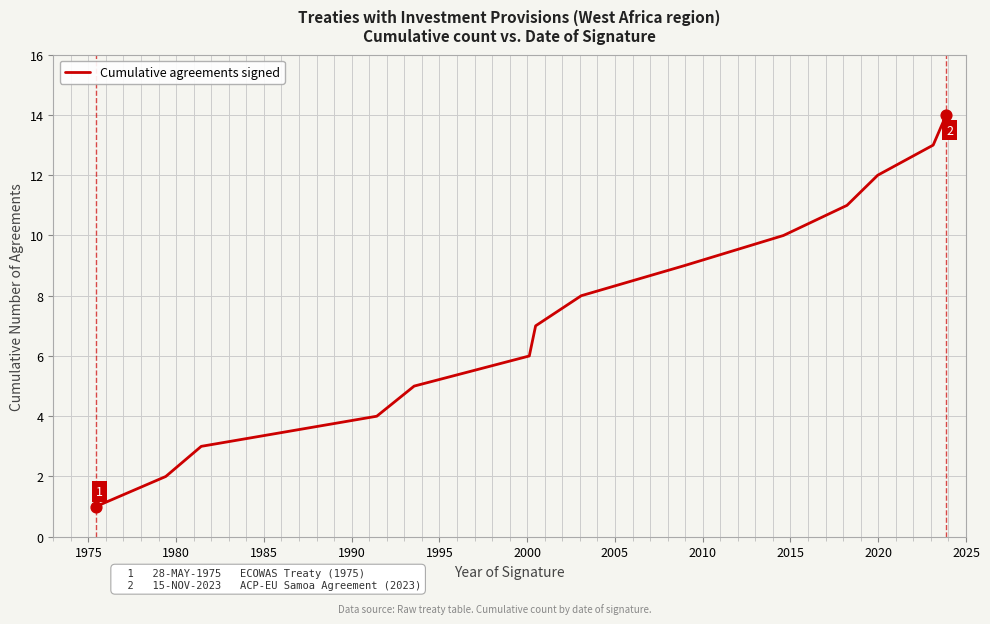

What is the difference between the maximum and minimum values?

13